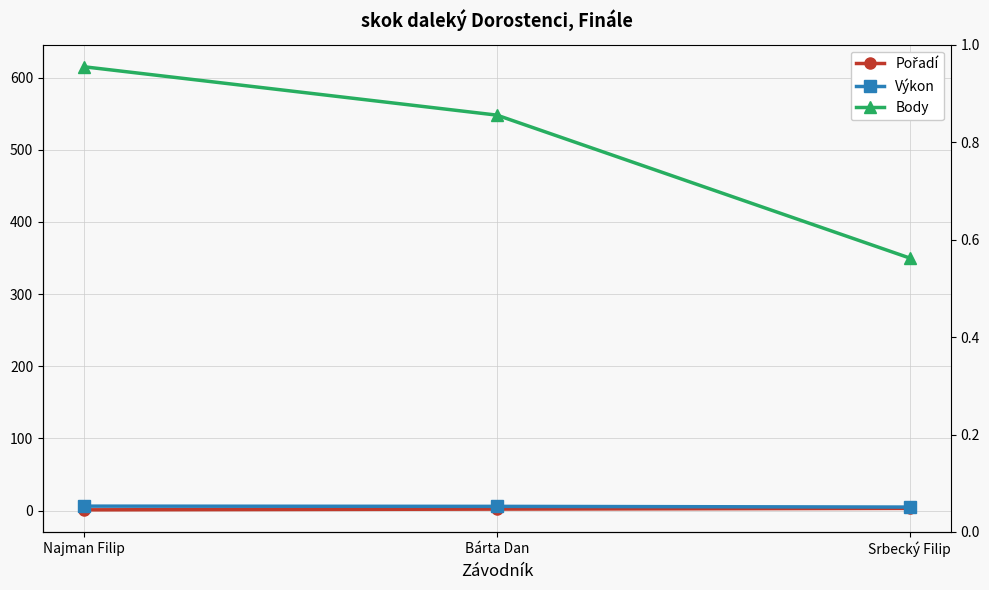

Which series has the largest range (max minus min)?

Body